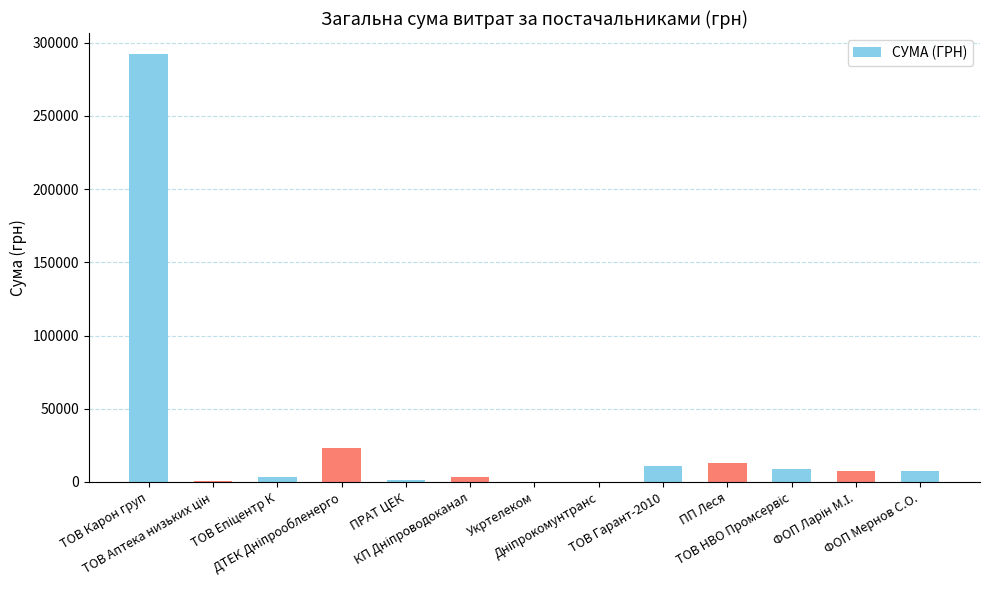

What is the maximum value shown in the chart?

291996.0